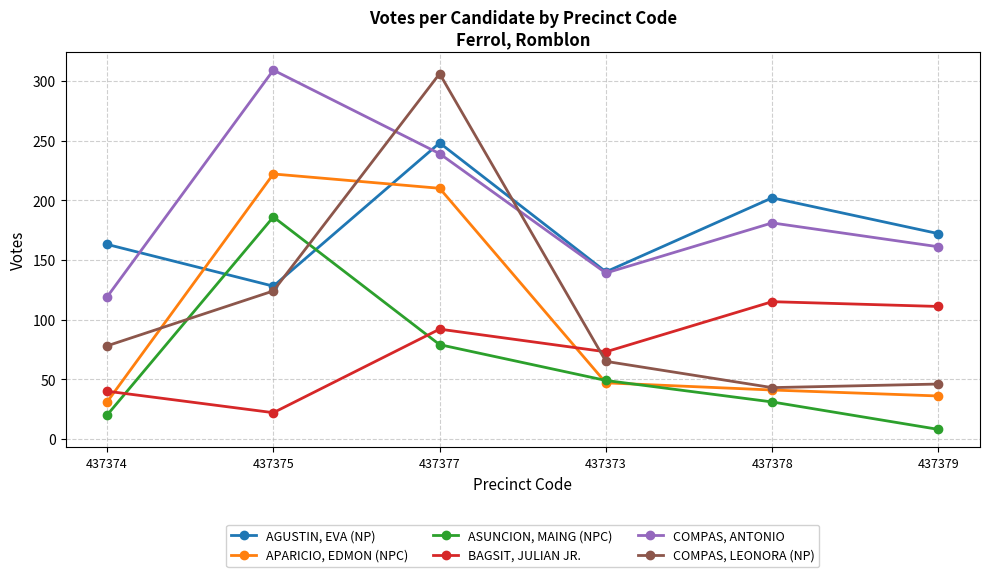

Where does the APARICIO, EDMON (NPC) series first go above 47?

437375